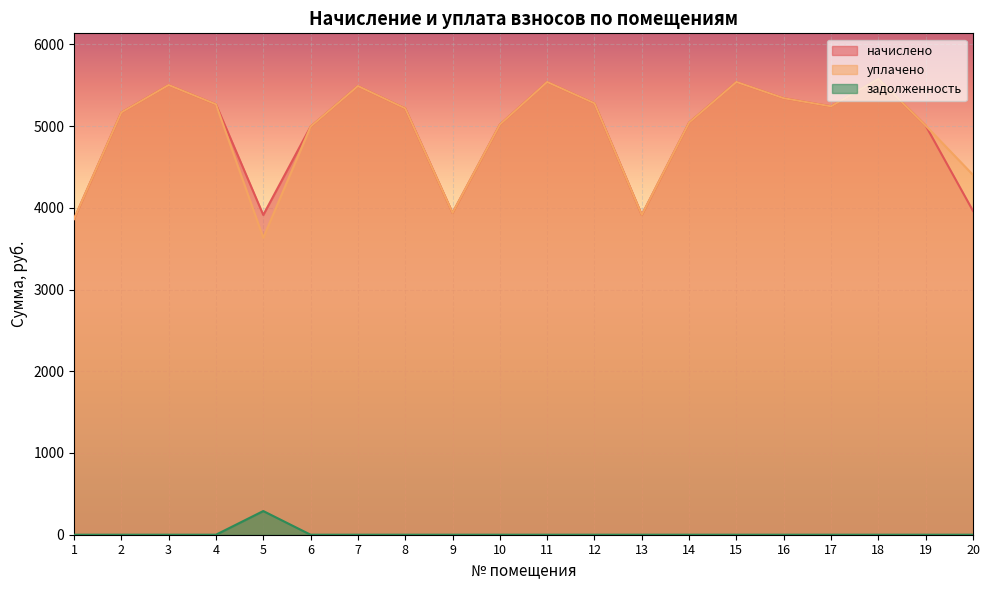

What is the difference between the second highest and second lowest values in the уплачено series?

1676.7